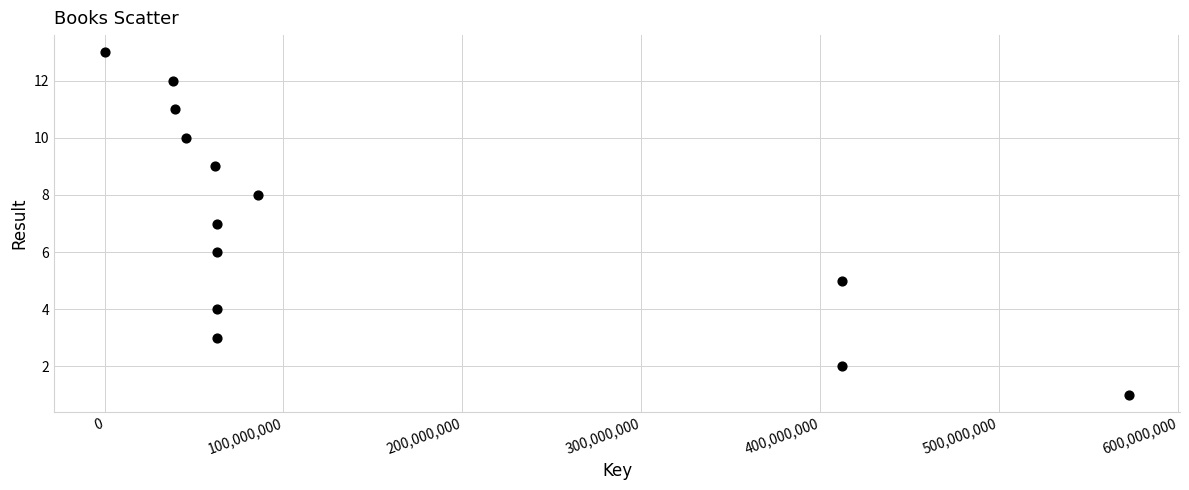

What is the range of Y values (max minus min)?

12